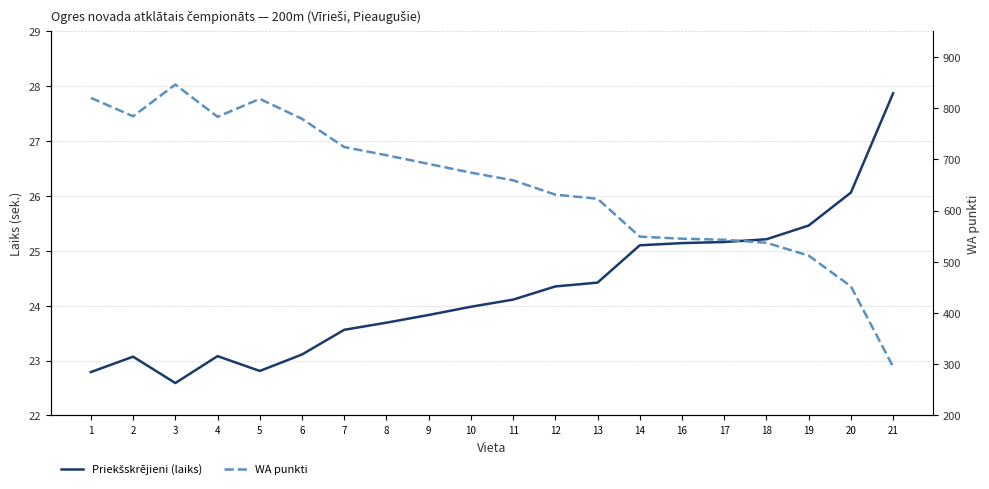

Which has a higher value, 11 or 9?

11